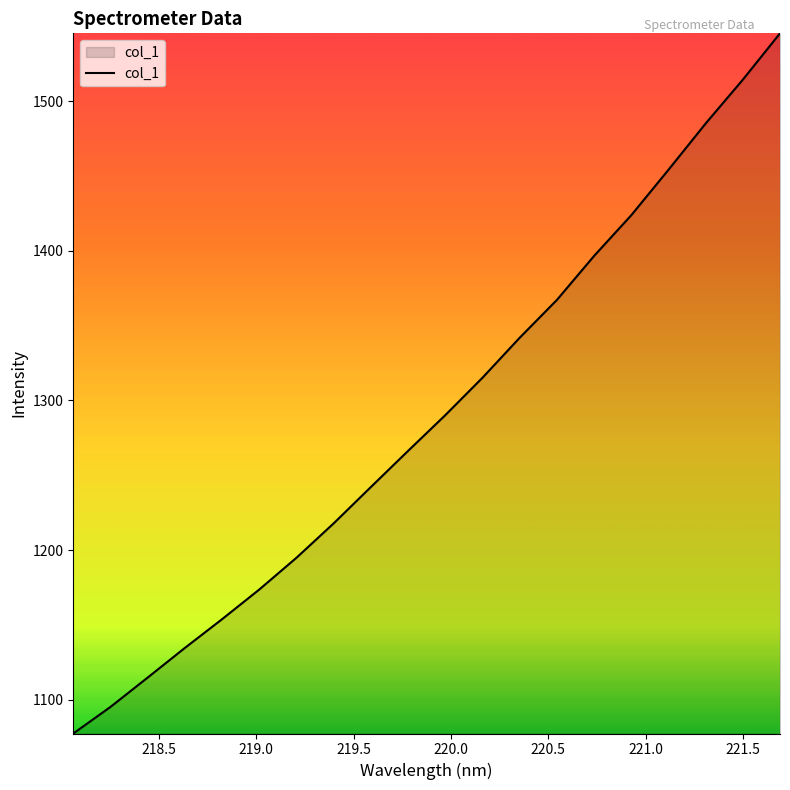

What is the minimum value shown in the chart?

1077.5